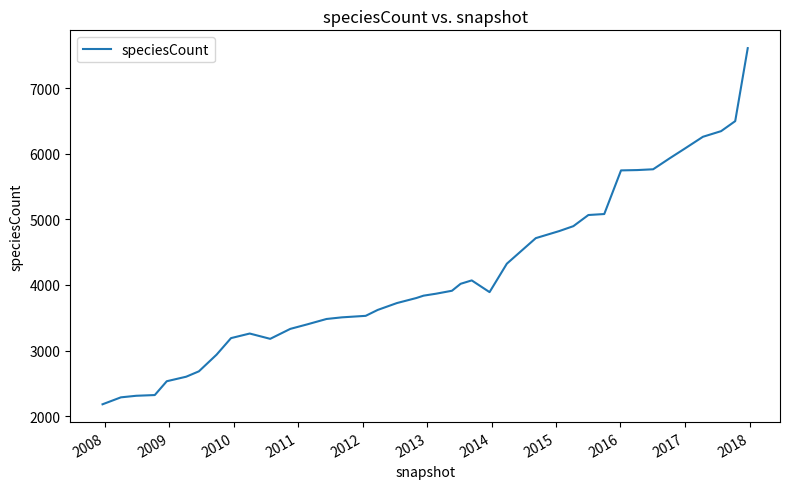

What is the maximum value shown in the chart?

7615